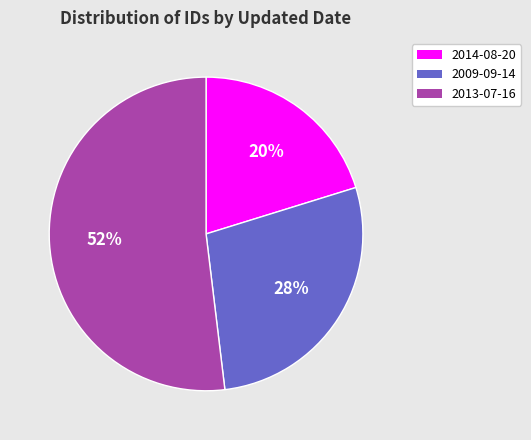

Between 2014-08-20 and 2009-09-14, which is larger?

2009-09-14